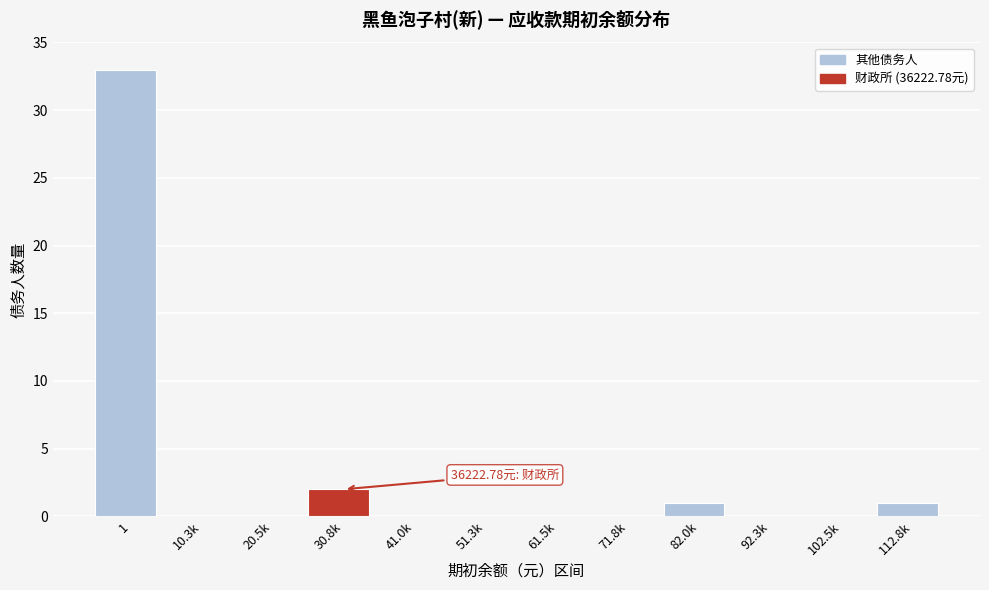

What is the ratio of the value at 112.8k to the value at 30.8k?

0.5